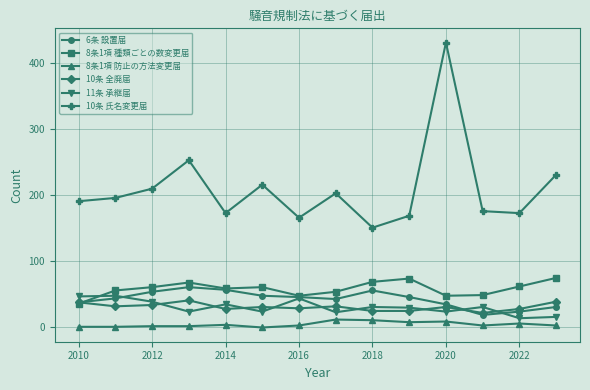

What is the difference between the maximum and minimum values in the 6条 設置届 series?

42